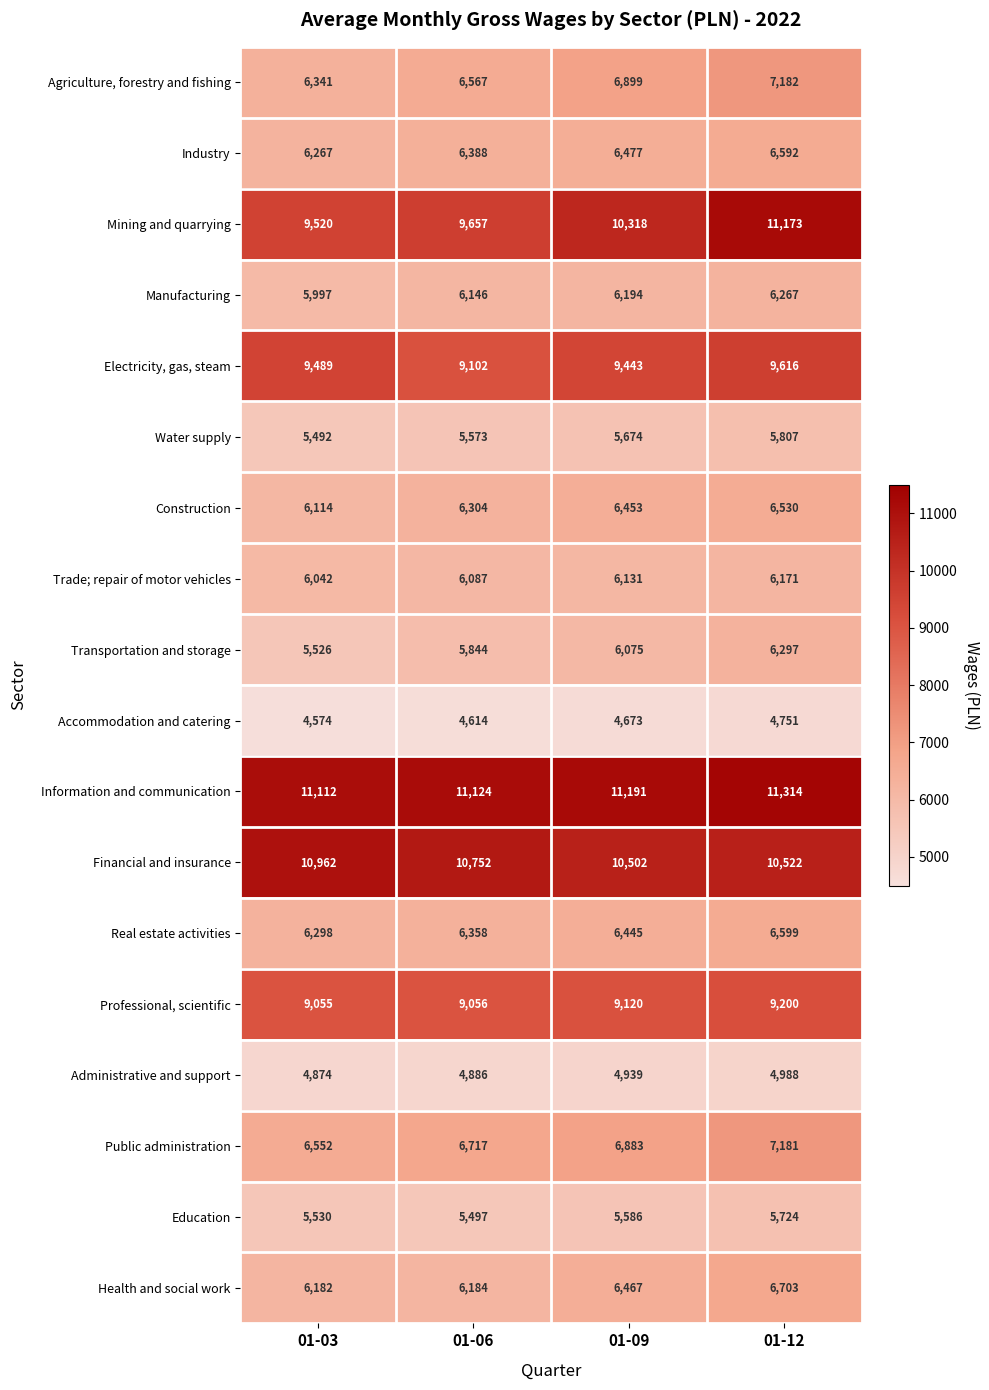

What is the difference between the maximum and minimum values in the Administrative and support series?

114